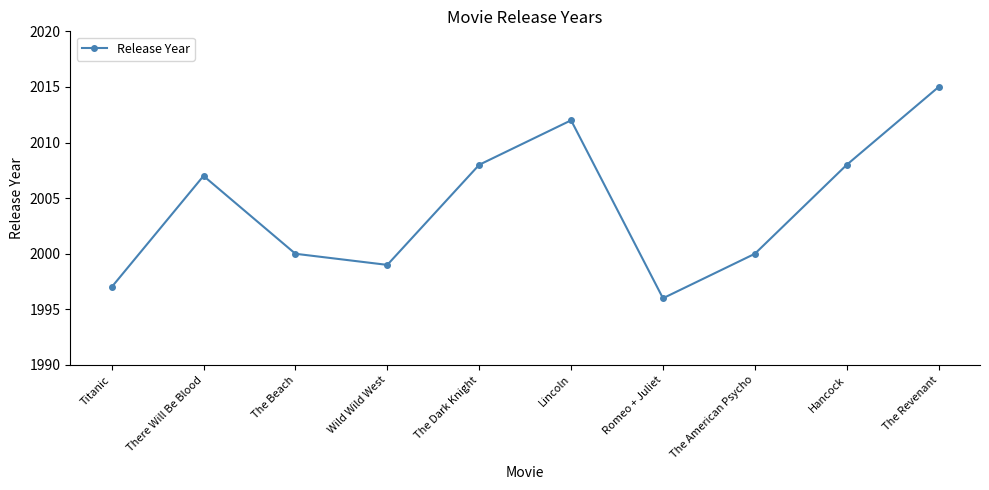

What is the difference between the values at Titanic and Hancock?

11